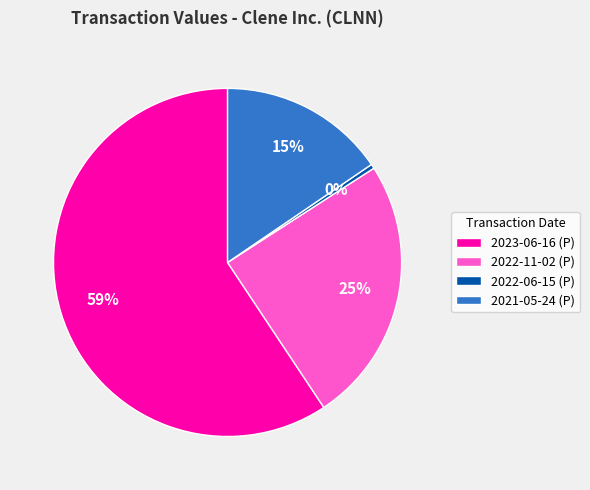

Is it true that 2021-05-24 (P) is 6% of the pie?

False